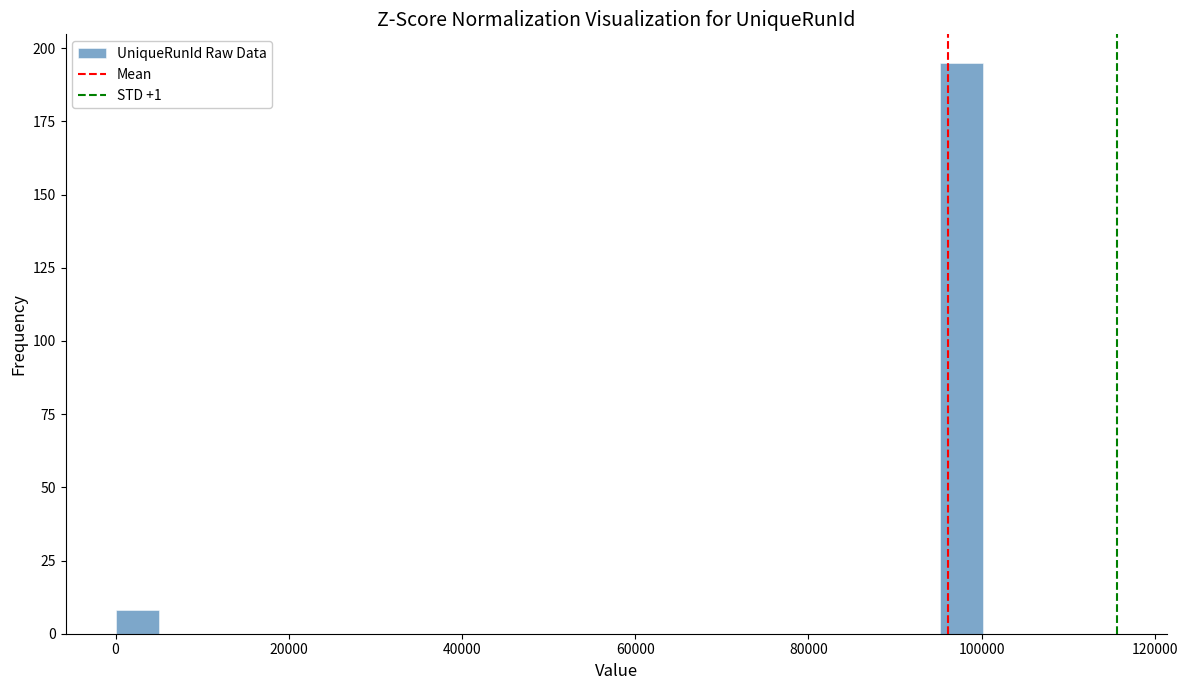

Around what value on the x-axis is the tallest bar? Give the approximate position of its centre, as read against the axis.

98000